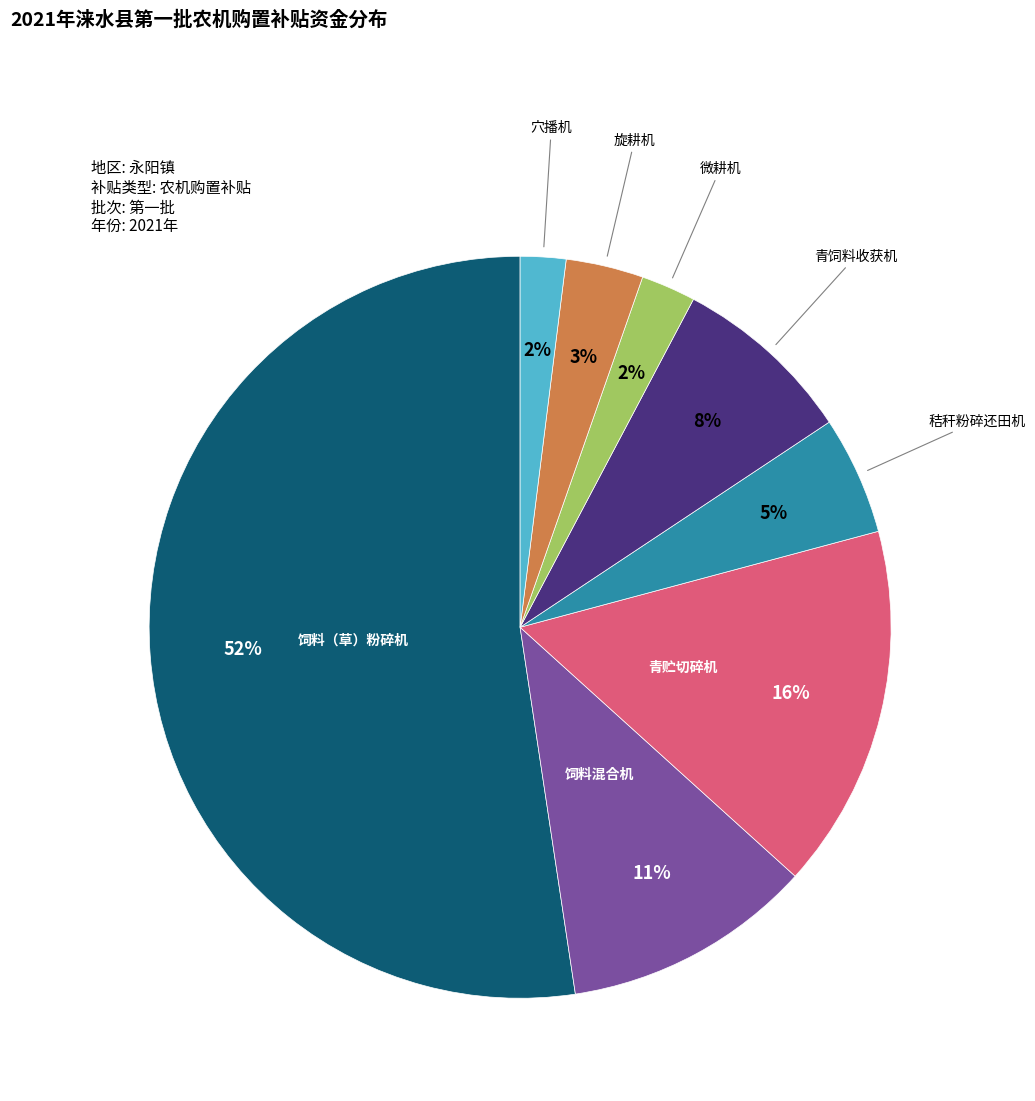

To the nearest percent, what is the average slice percentage?

12%